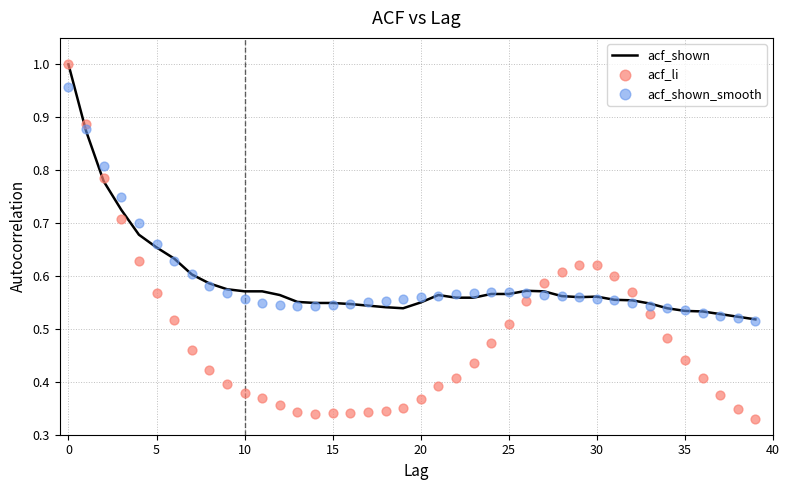

What is the total value across all series at 14?

1.4